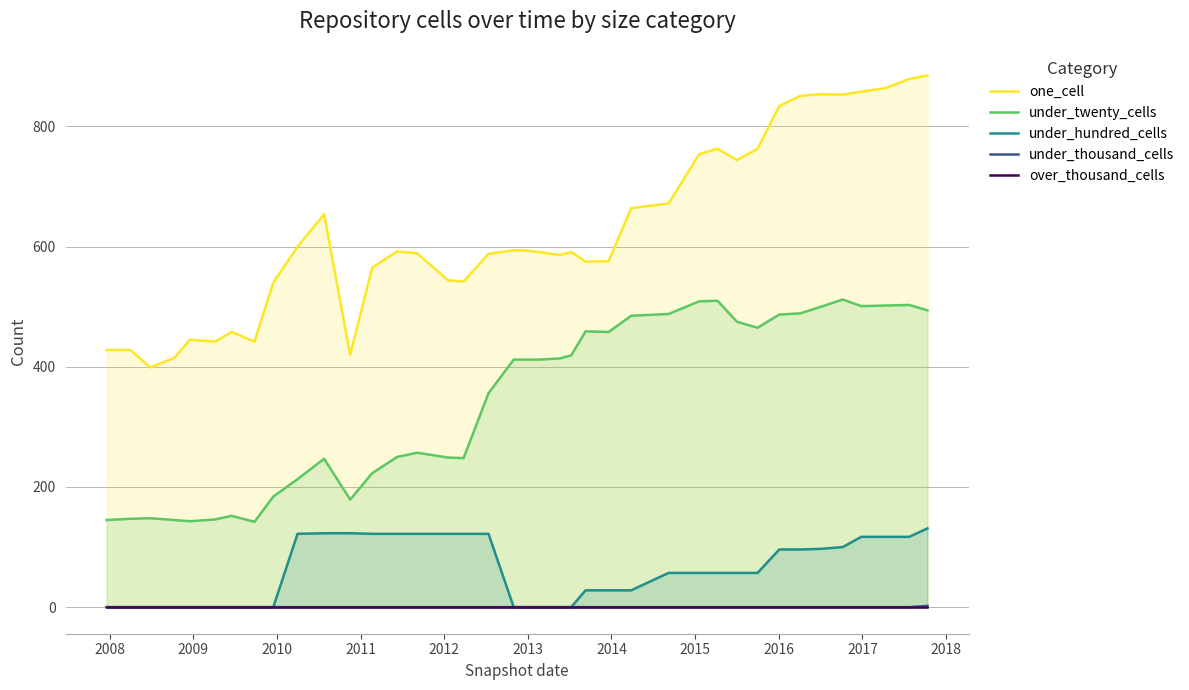

True or false: under_thousand_cells and under_twenty_cells cross at least once.

False